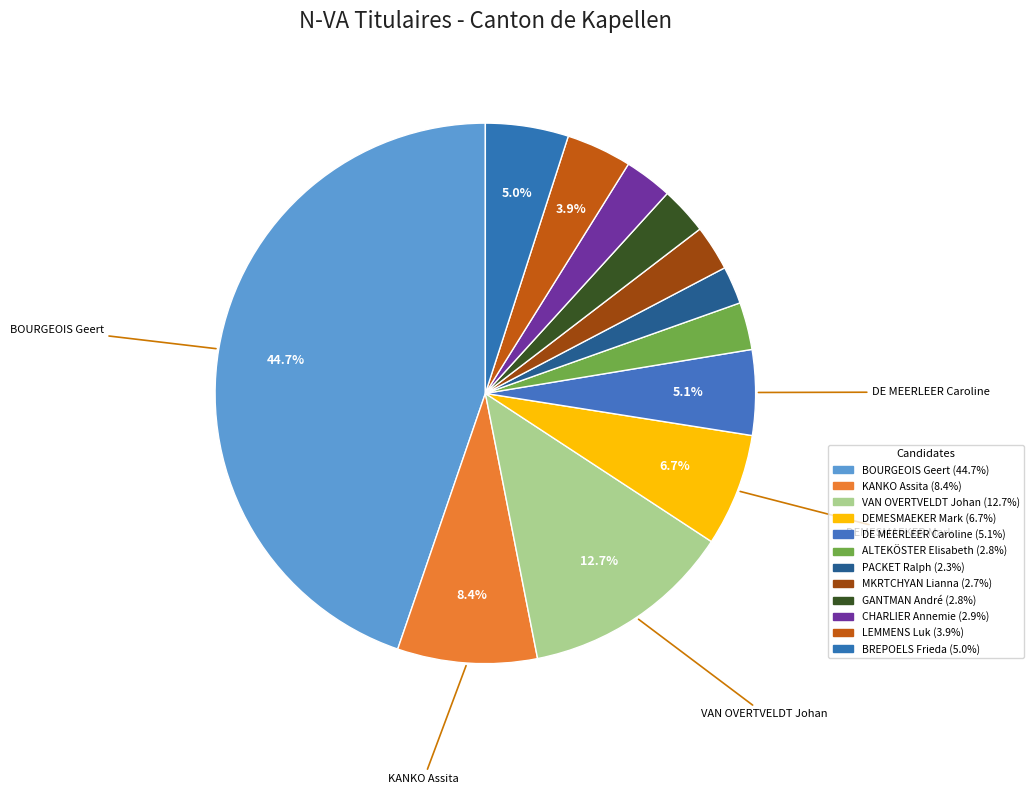

Rank the categories by value from lowest to highest.

PACKET Ralph, MKRTCHYAN Lianna, ALTEKÖSTER Elisabeth, GANTMAN André, CHARLIER Annemie, LEMMENS Luk, BREPOELS Frieda, DE MEERLEER Caroline, DEMESMAEKER Mark, KANKO Assita, VAN OVERTVELDT Johan, BOURGEOIS Geert